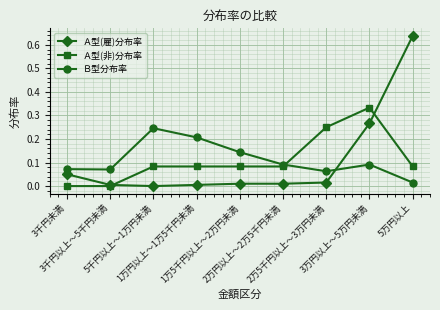

List the series in order of their peak value, lowest first.

Ｂ型分布率, Ａ型(非)分布率, Ａ型(雇)分布率